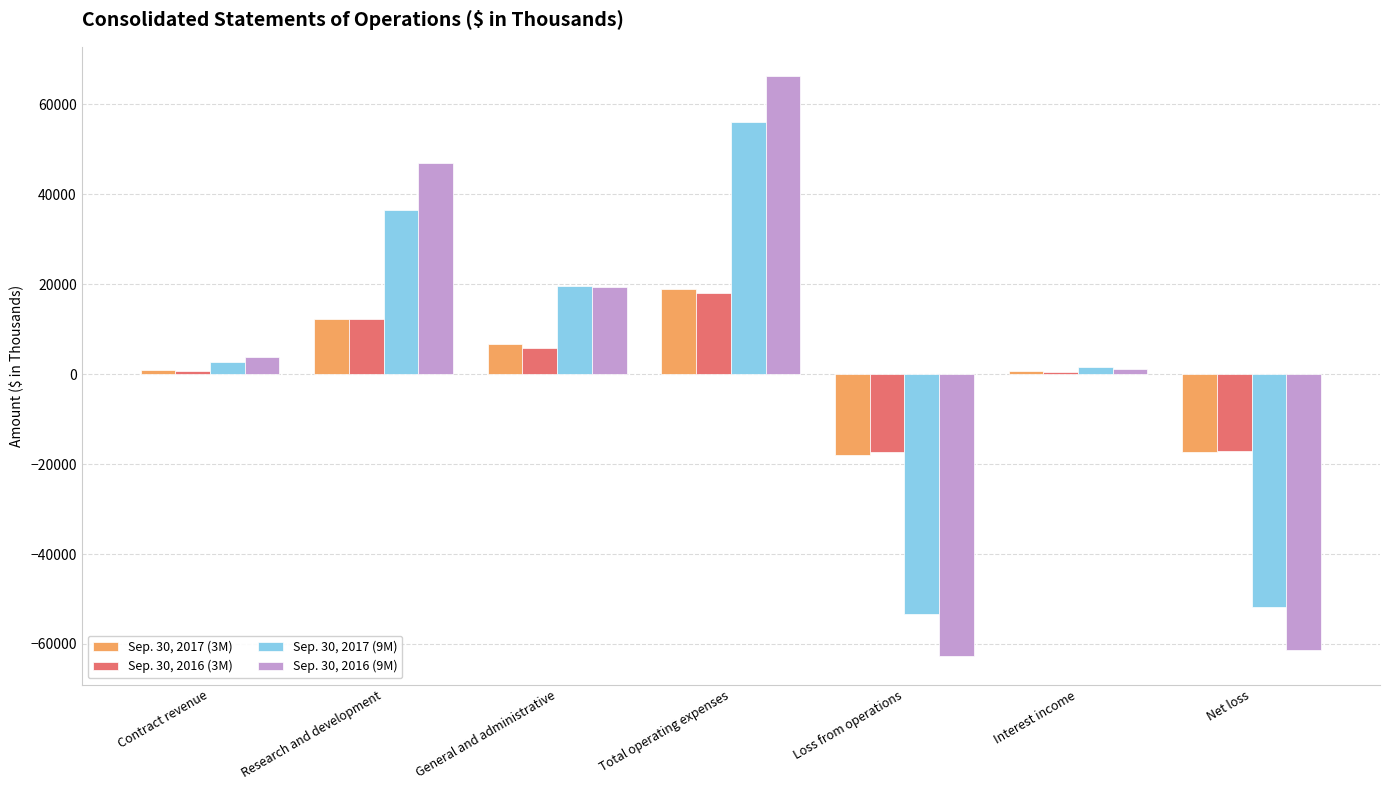

Between General and administrative and Loss from operations, which series saw the biggest shift?

Sep. 30, 2016 (9M)